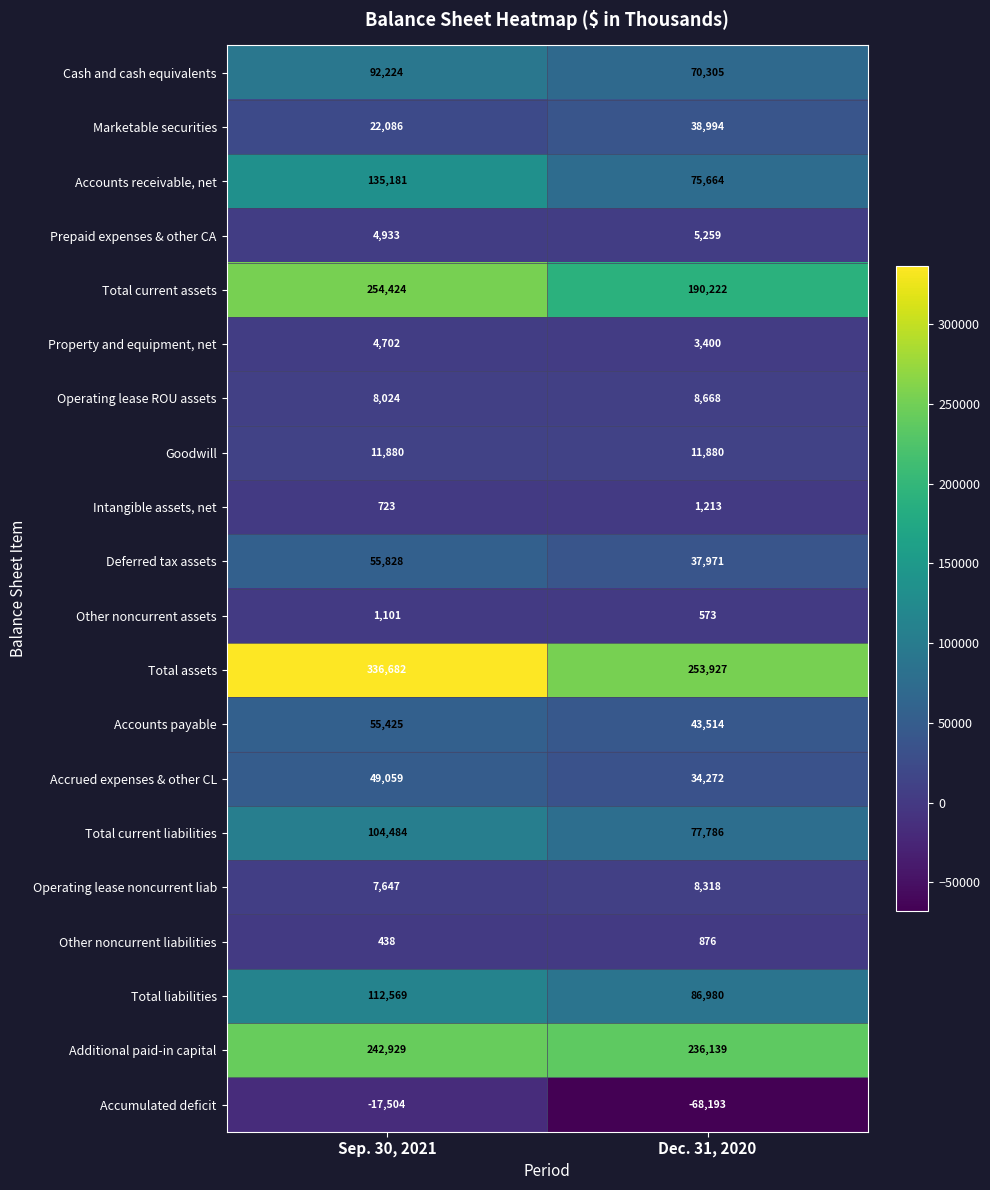

True or false: Total current assets has a value of 190222 at Dec. 31, 2020.

True